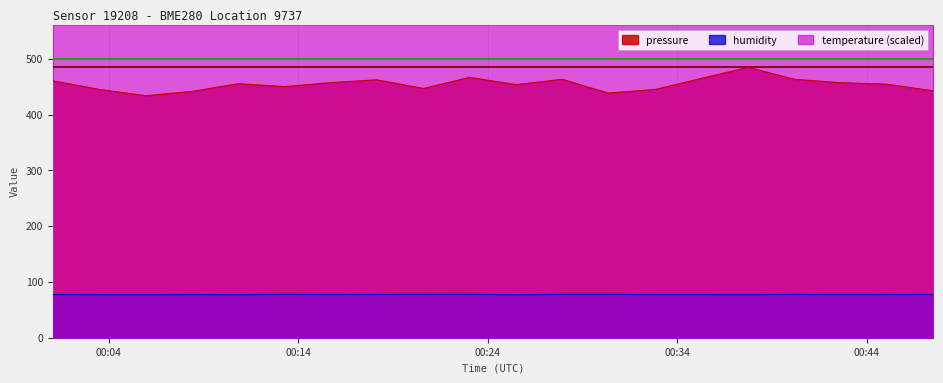

How many values in the humidity series are below 77?

1